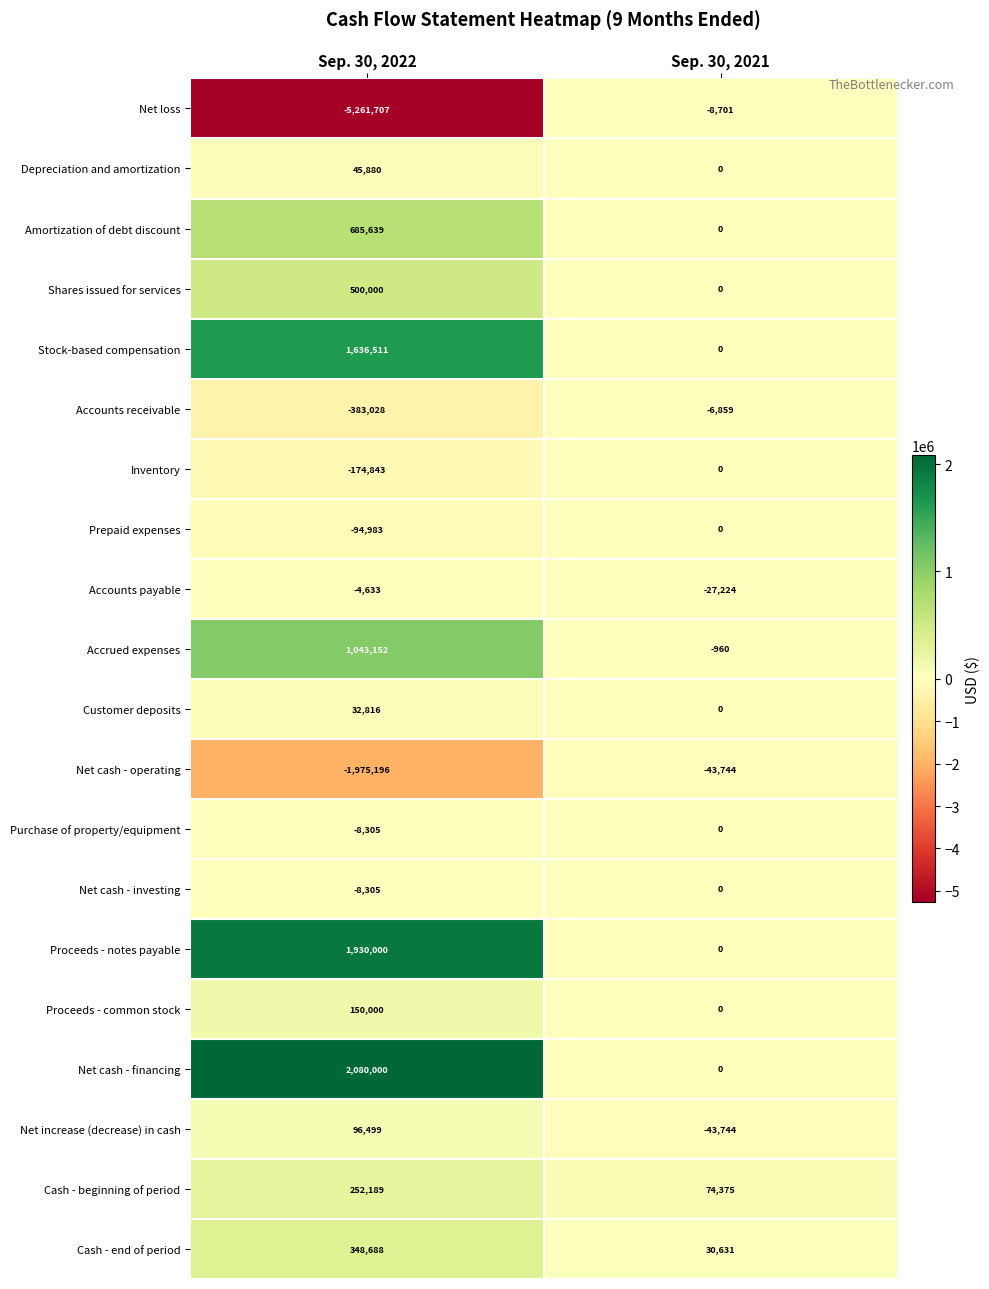

What is the difference between the maximum and minimum values in the Proceeds - common stock series?

150000